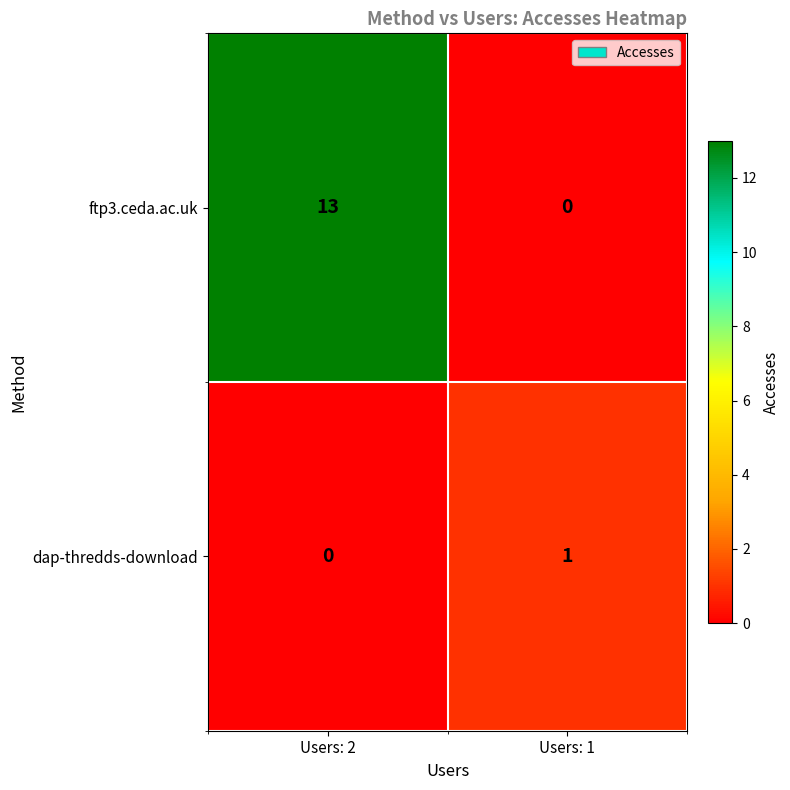

The value of ftp3.ceda.ac.uk at Users: 2 is 13. True or false?

True